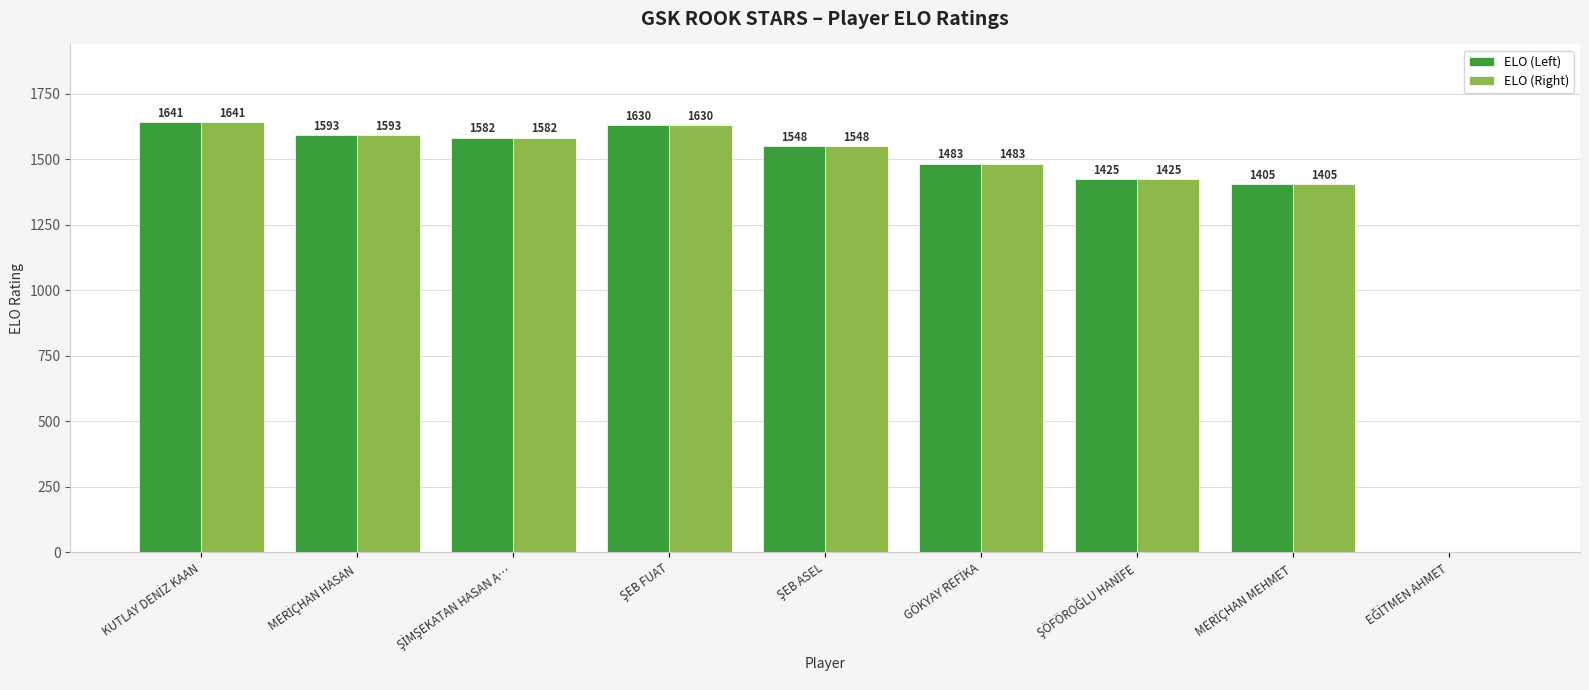

What is the sum of all ELO (Right) values?

12307